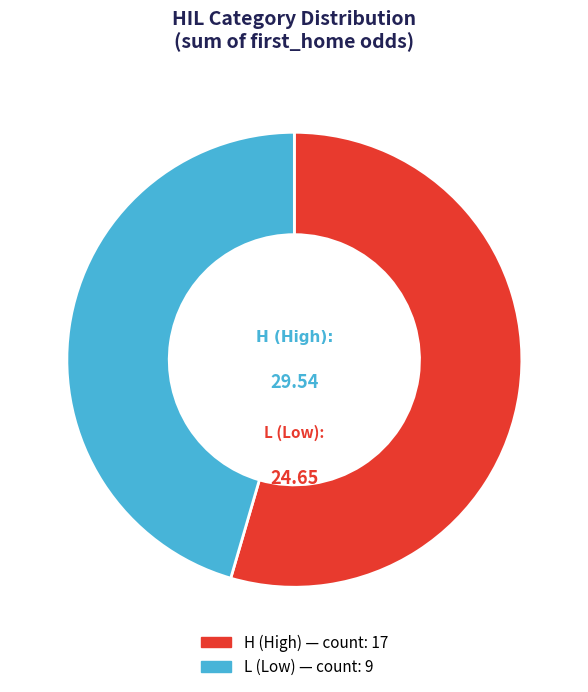

What is the smallest slice in the pie chart?

L